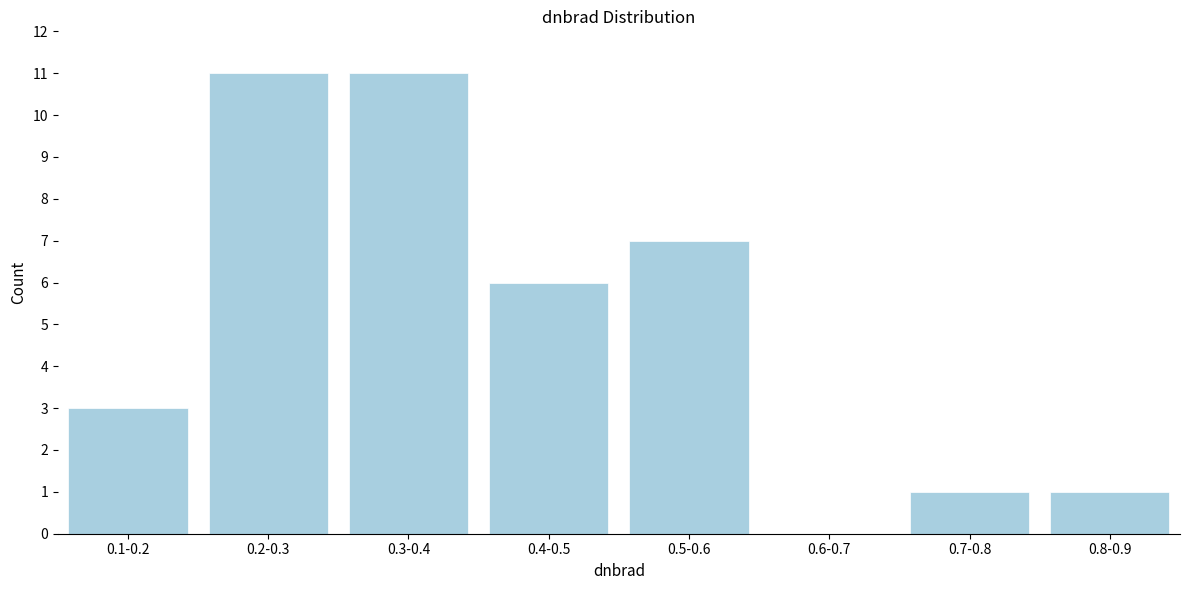

Reading right to left, extract all data points from this chart.

0.8-0.9=1	0.7-0.8=1	0.6-0.7=0	0.5-0.6=7	0.4-0.5=6	0.3-0.4=11	0.2-0.3=11	0.1-0.2=3